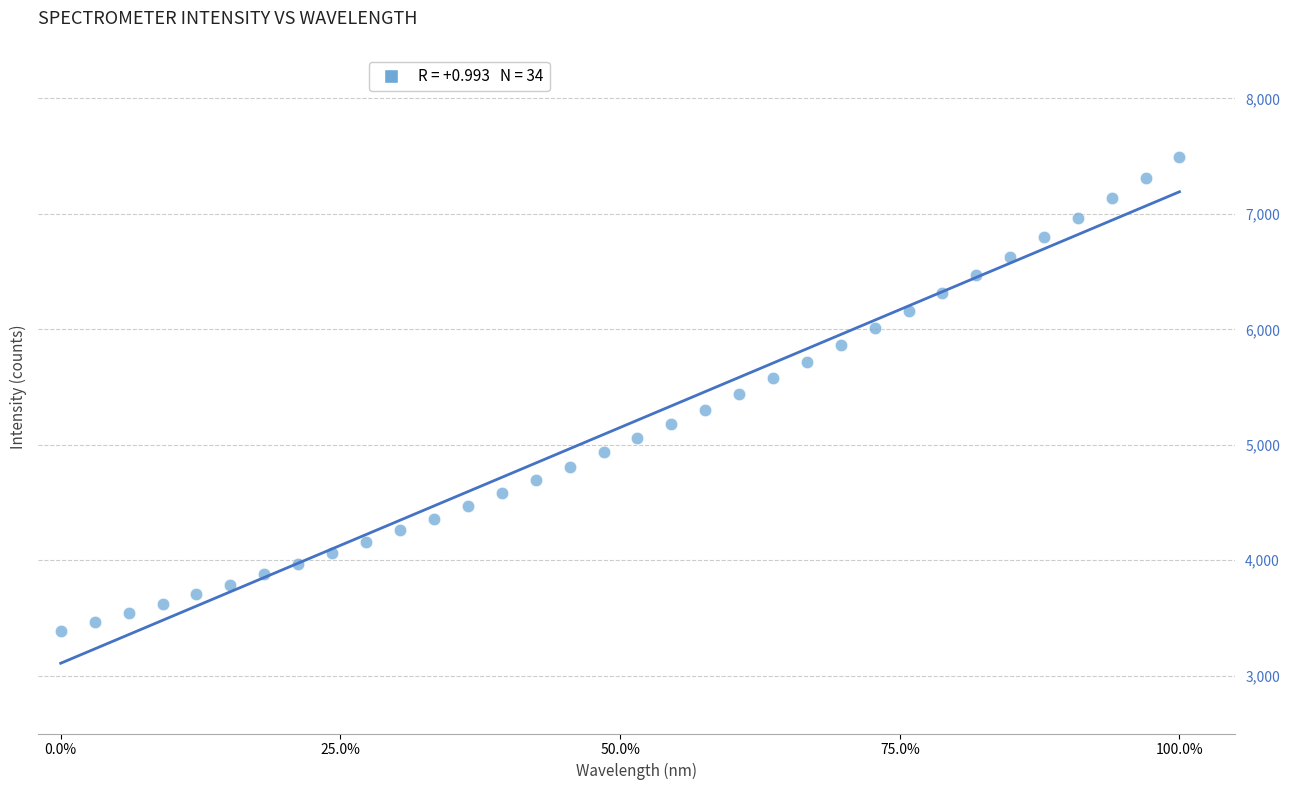

What is the range of Y values (max minus min)?

4101.7